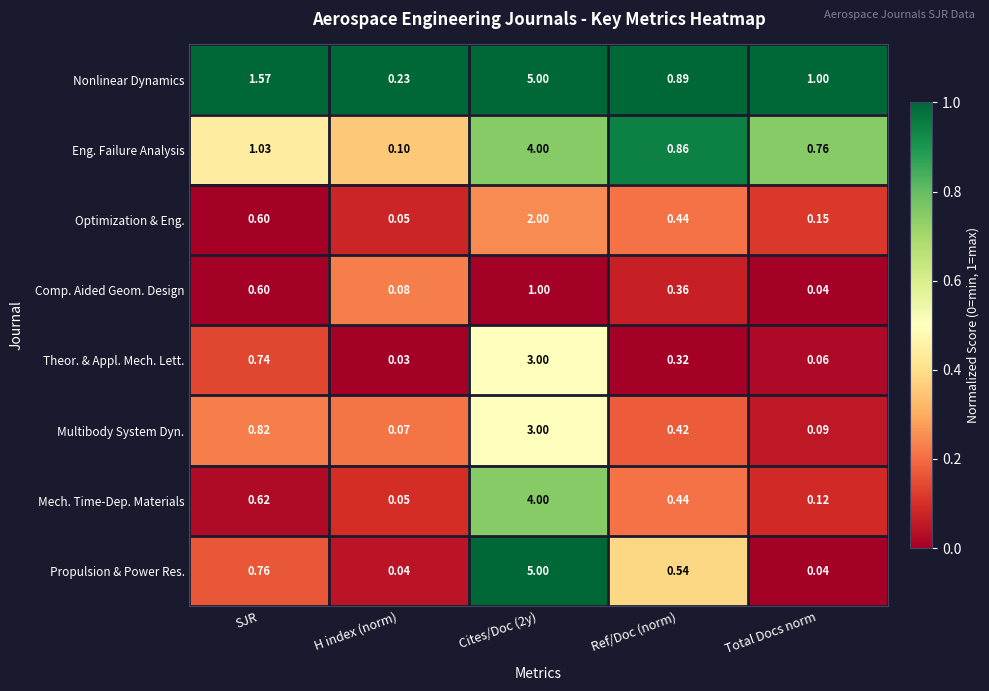

At which category does the chart reach its minimum across all series?

H index (norm)